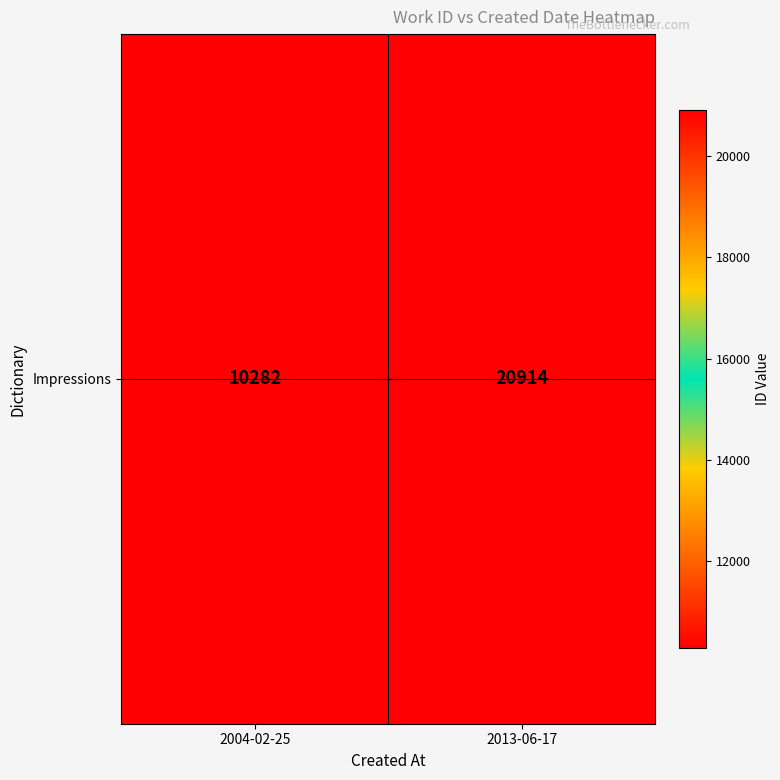

What is the greatest value displayed?

20914